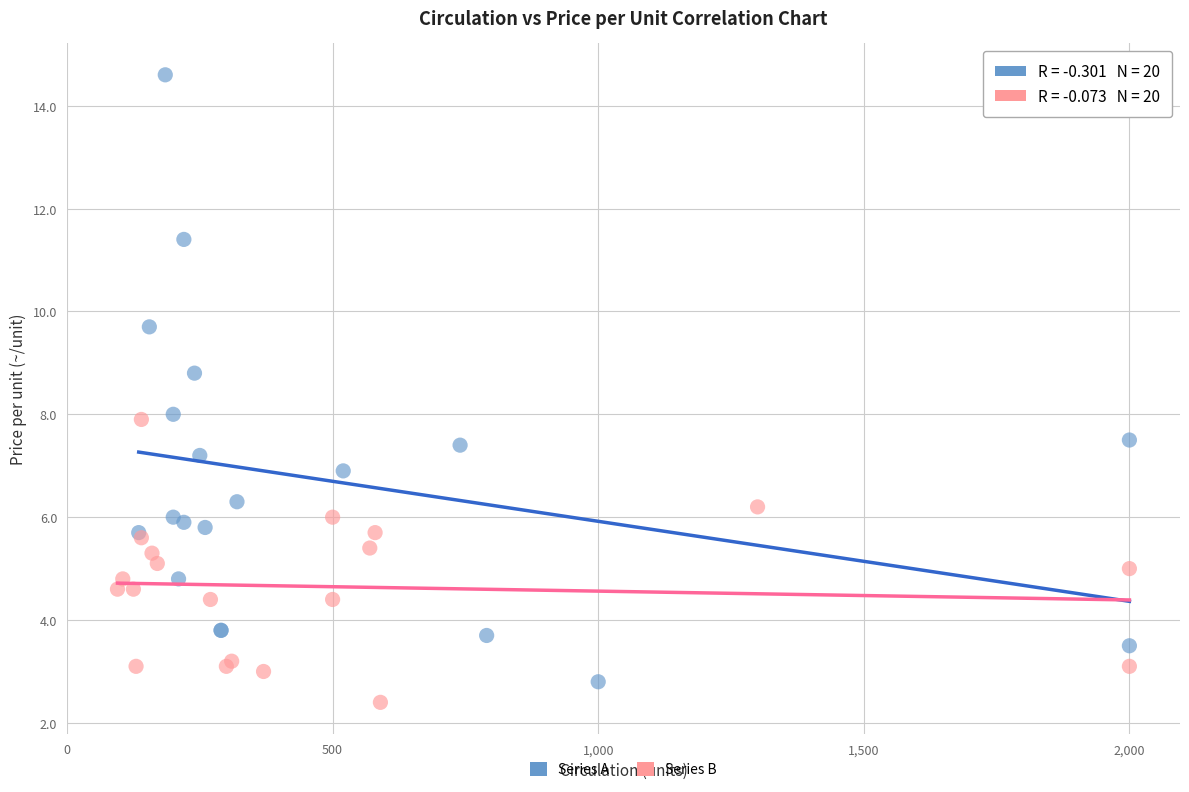

Which series reaches the maximum Y coordinate?

Series A